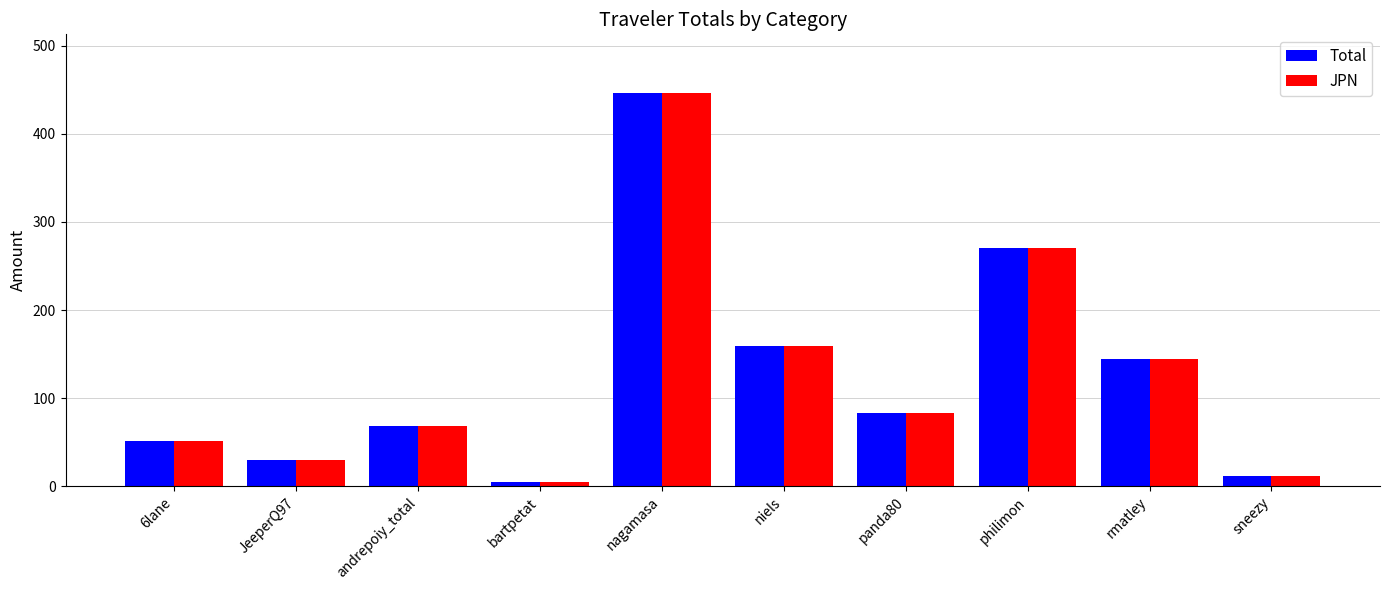

Where is Total nearest to the value 225?

philimon